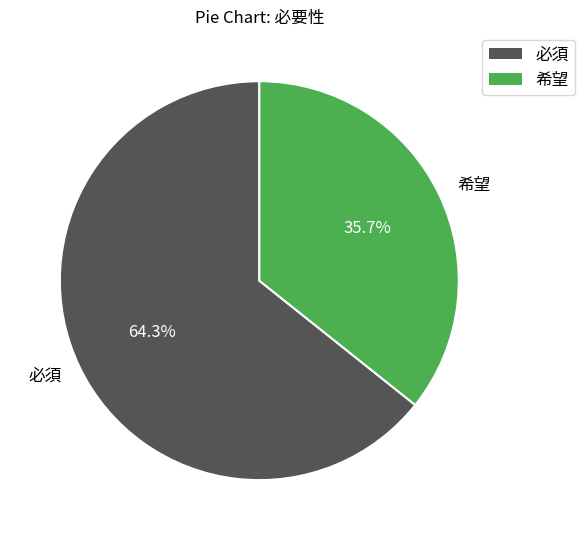

To the nearest percent, what percentage of the pie is 必須?

64%